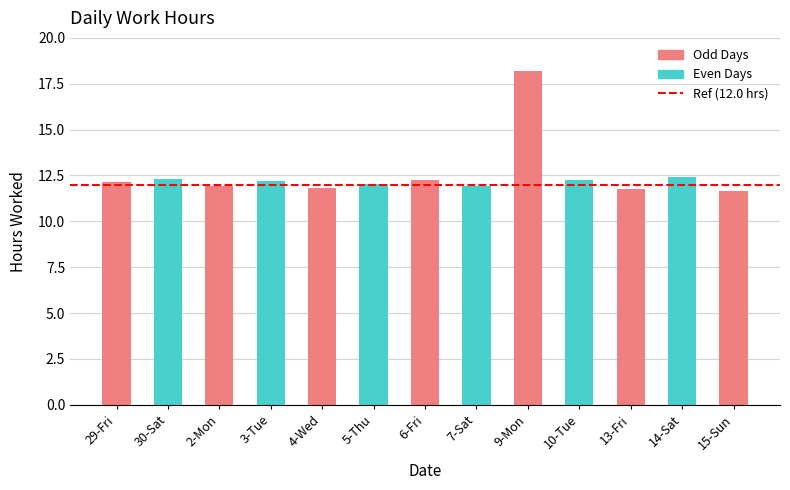

What is the label of the 1st bar from the left?

29-Fri